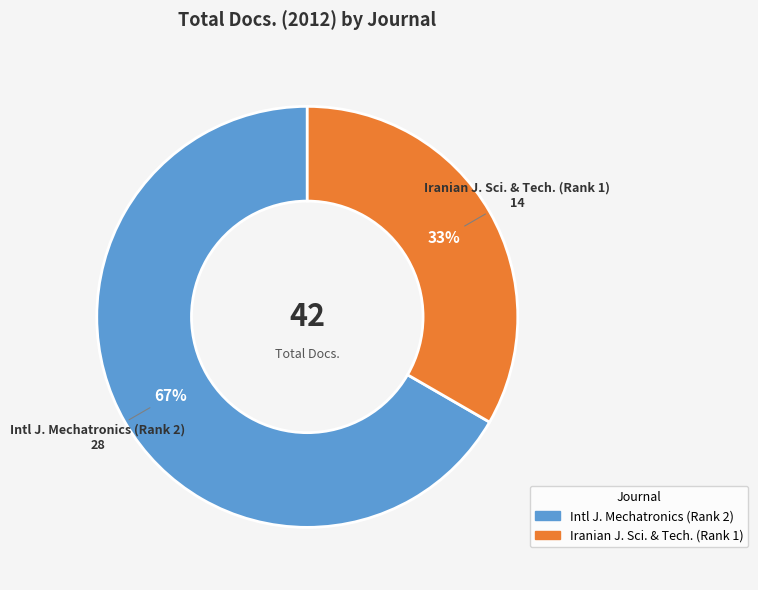

To the nearest percent, what is the average slice percentage?

50%